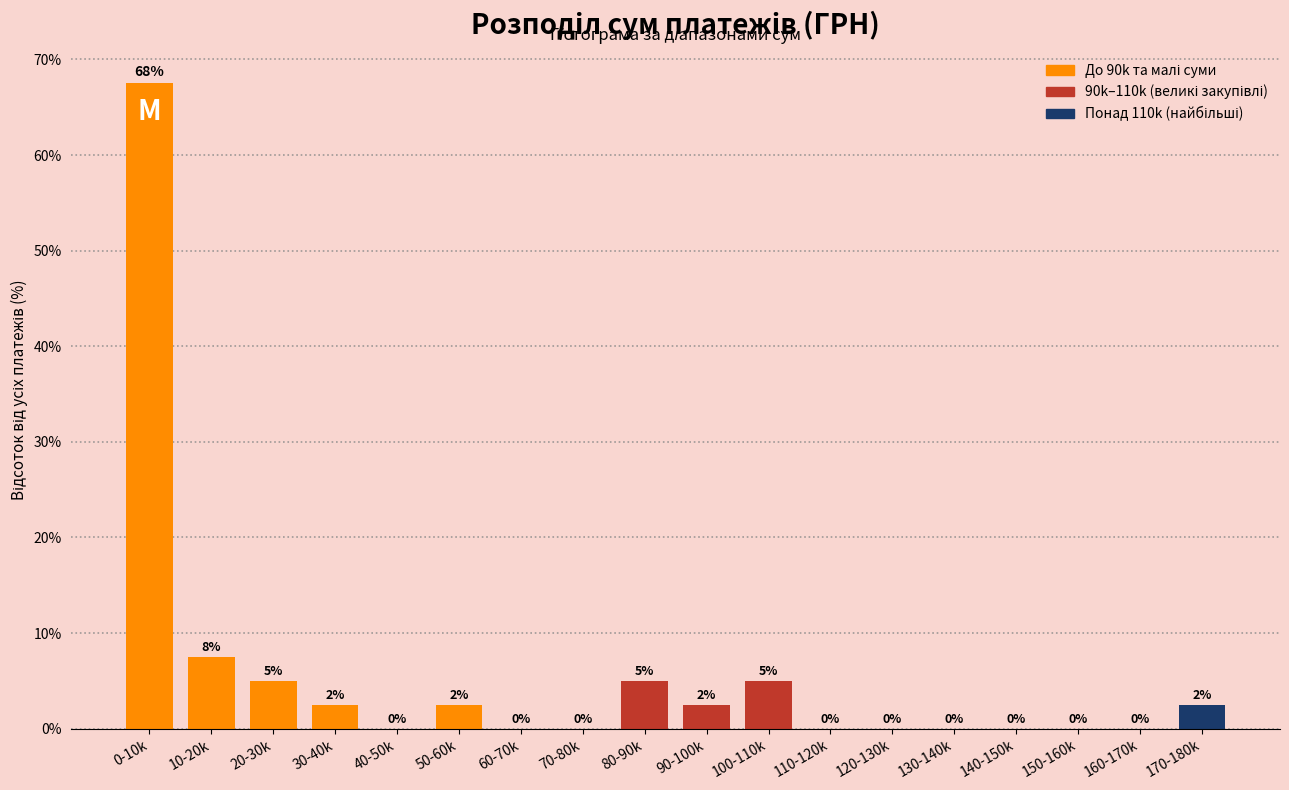

The chart shows a value of 7.5 at 10-20k. True or false?

True